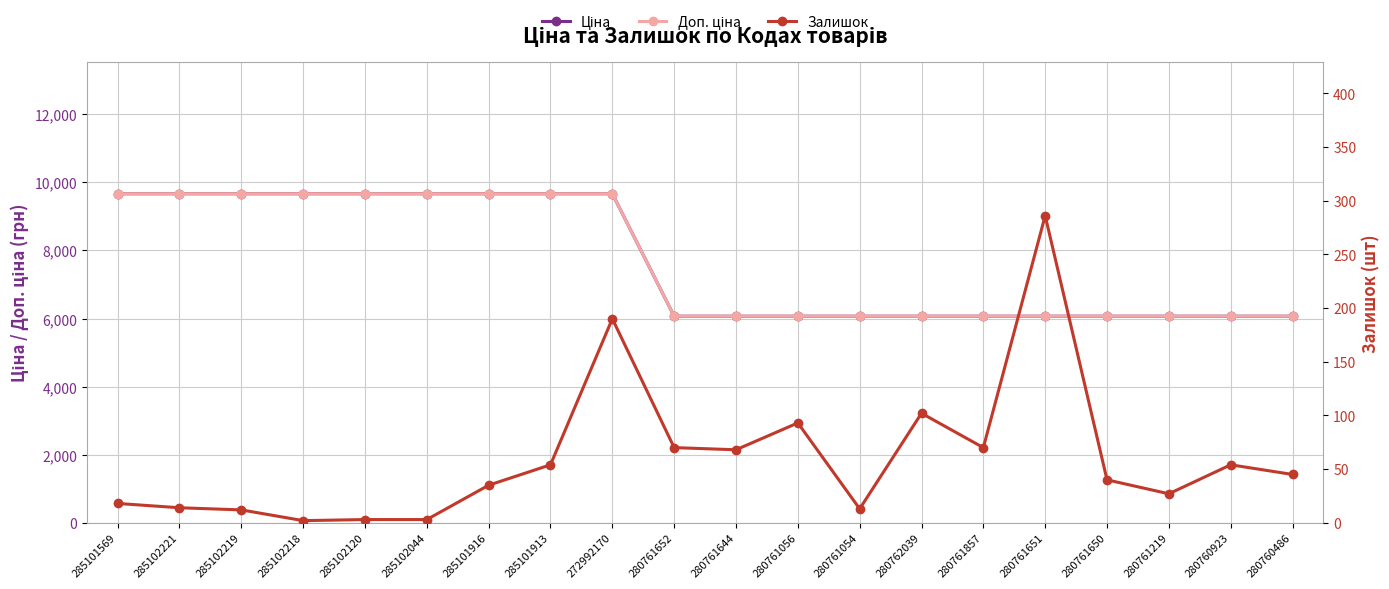

What is the sum of the Ціна values at 280761651 and 280760923?

12134.5